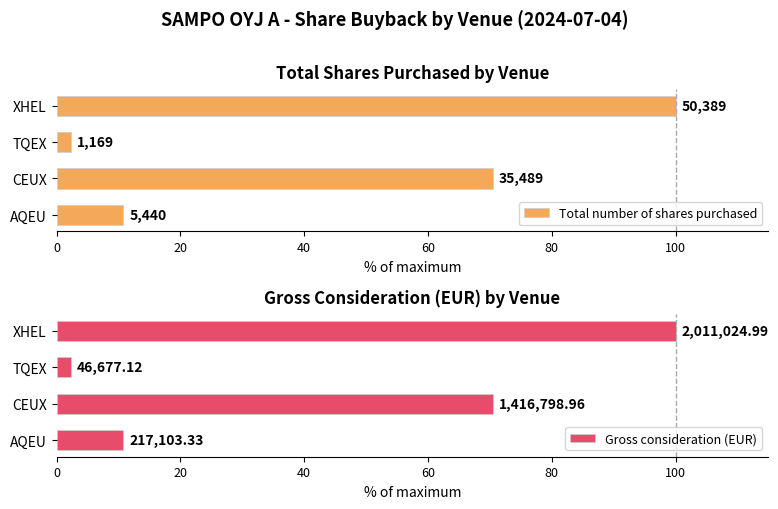

The value of Total number of shares purchased at AQEU is 17.3. True or false?

False